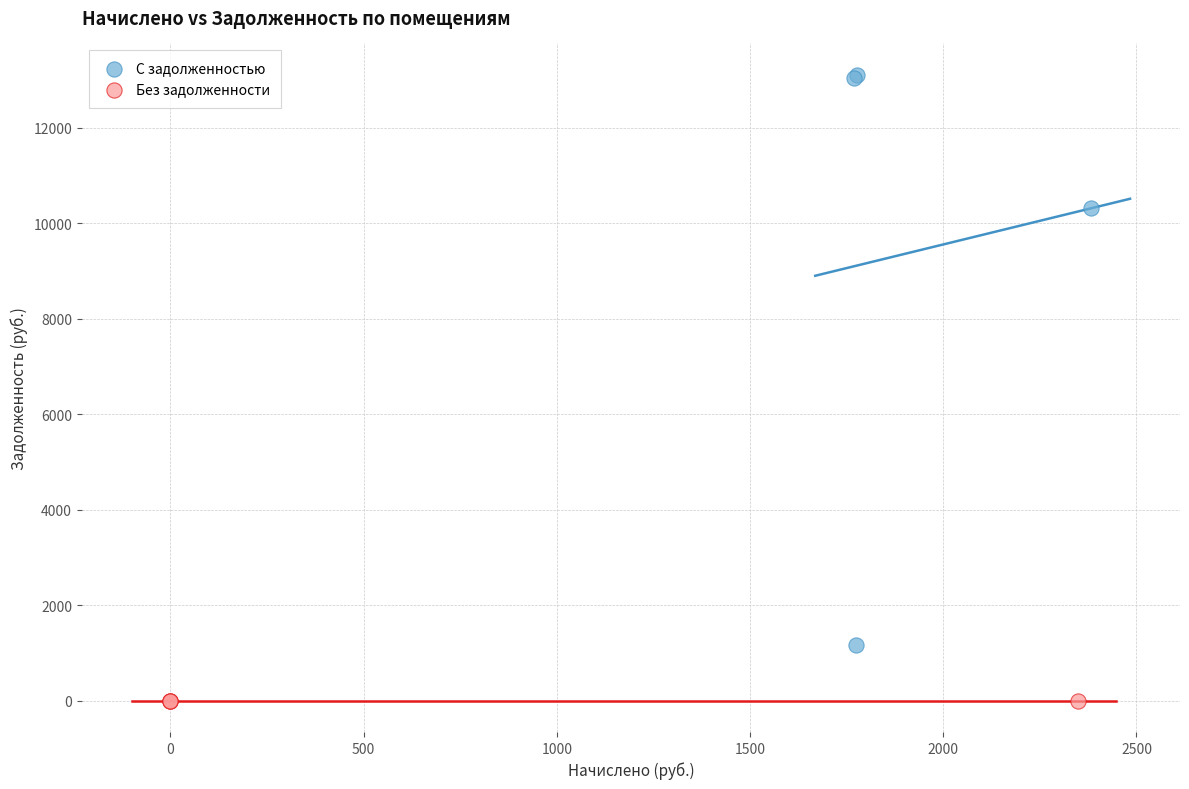

Which series contains the lowest Y value?

Без задолженности